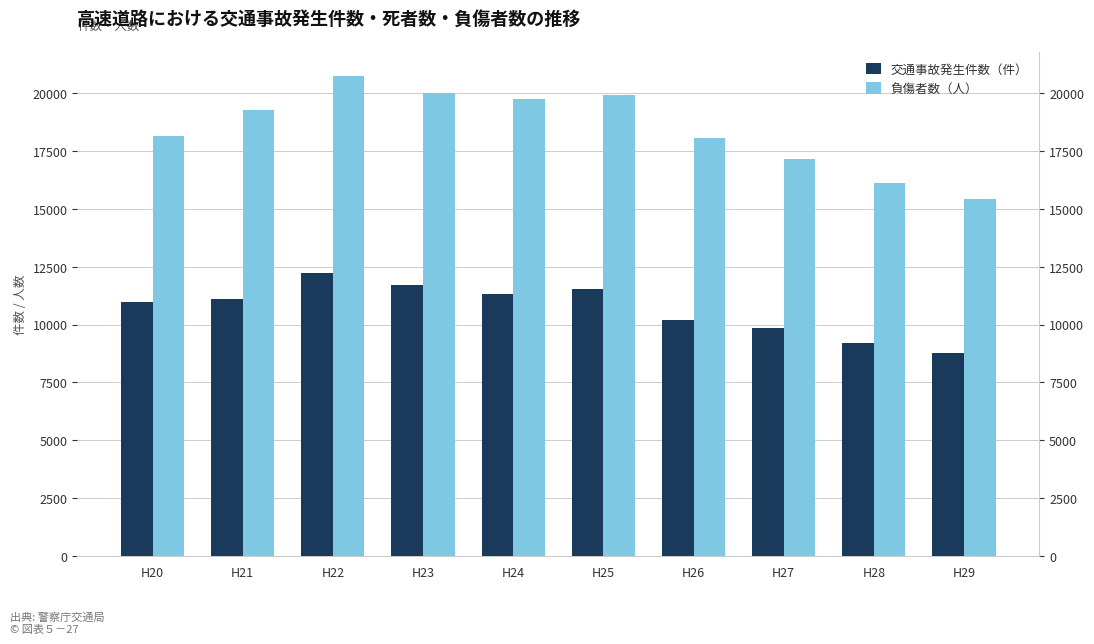

Which category has the lowest value across all series?

H29